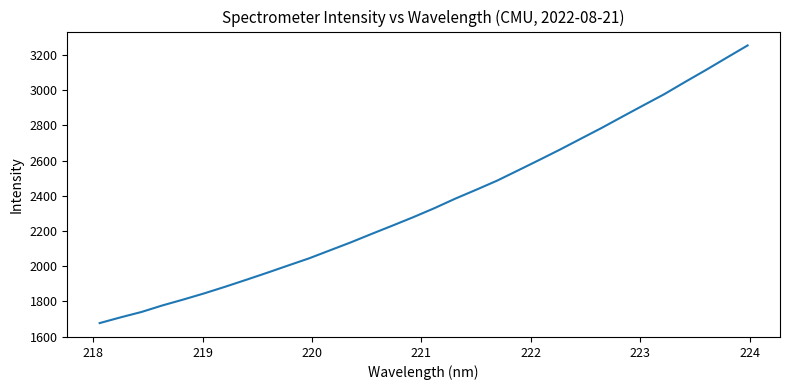

How many distinct data groups are displayed?

1